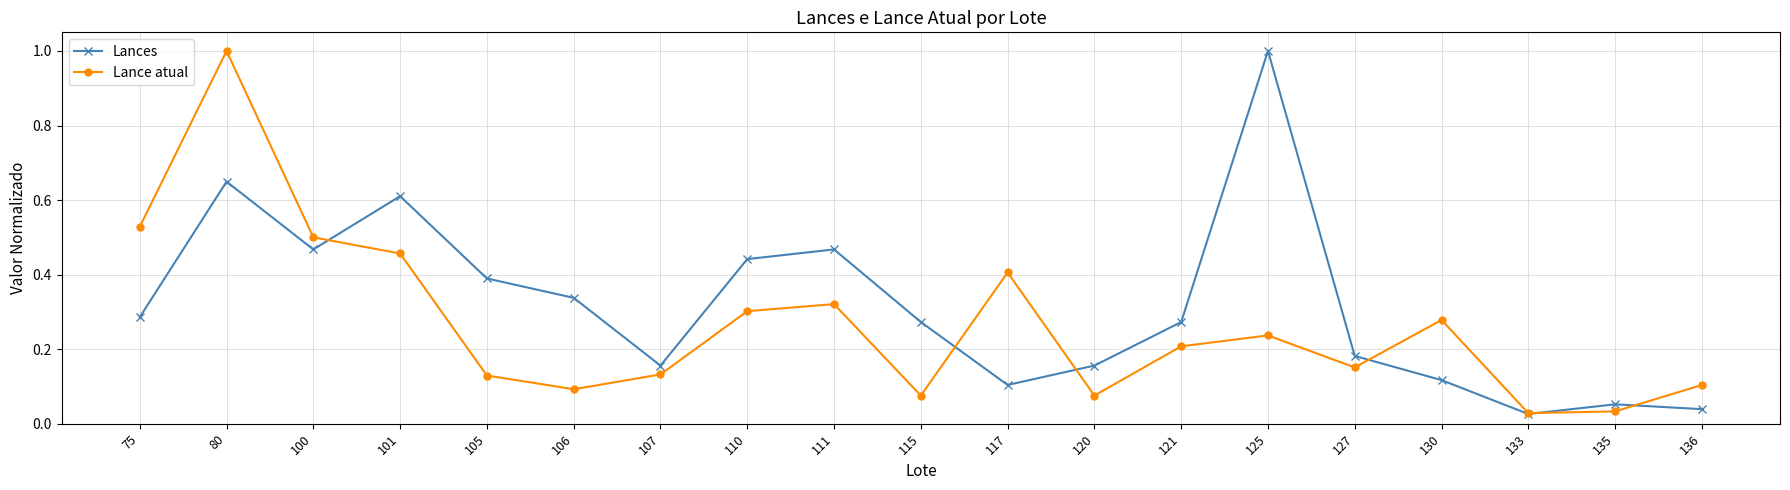

At which category does Lance atual reach its first local valley?

106